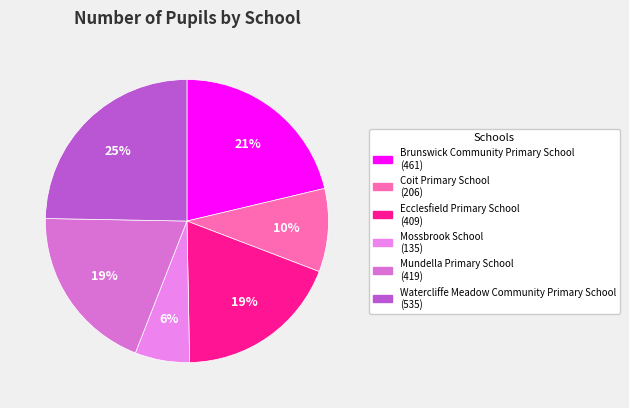

Is the sum of Mossbrook School and Mundella Primary School greater than half?

No